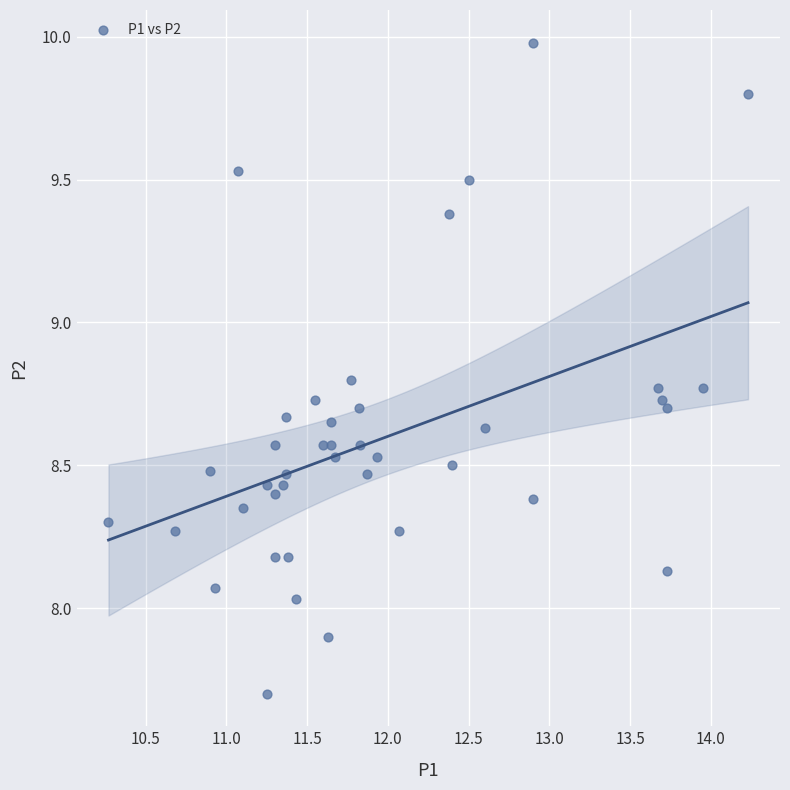

What is the range of X values (max minus min)?

4.0